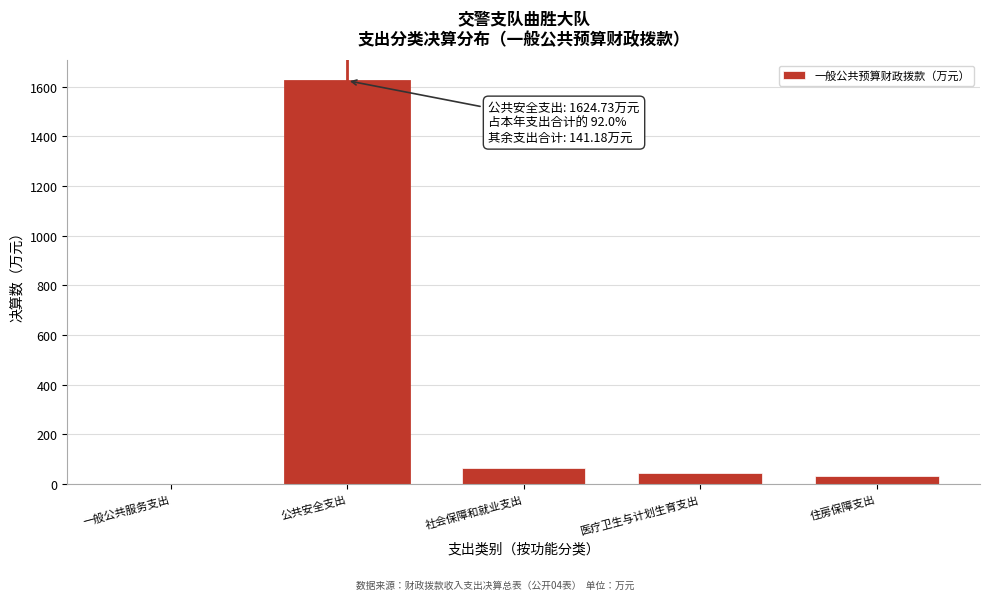

Reading left to right, transcribe all the data shown in this chart.

一般公共服务支出=0.0	公共安全支出=1624.7	社会保障和就业支出=64.5	医疗卫生与计划生育支出=43.7	住房保障支出=32.9